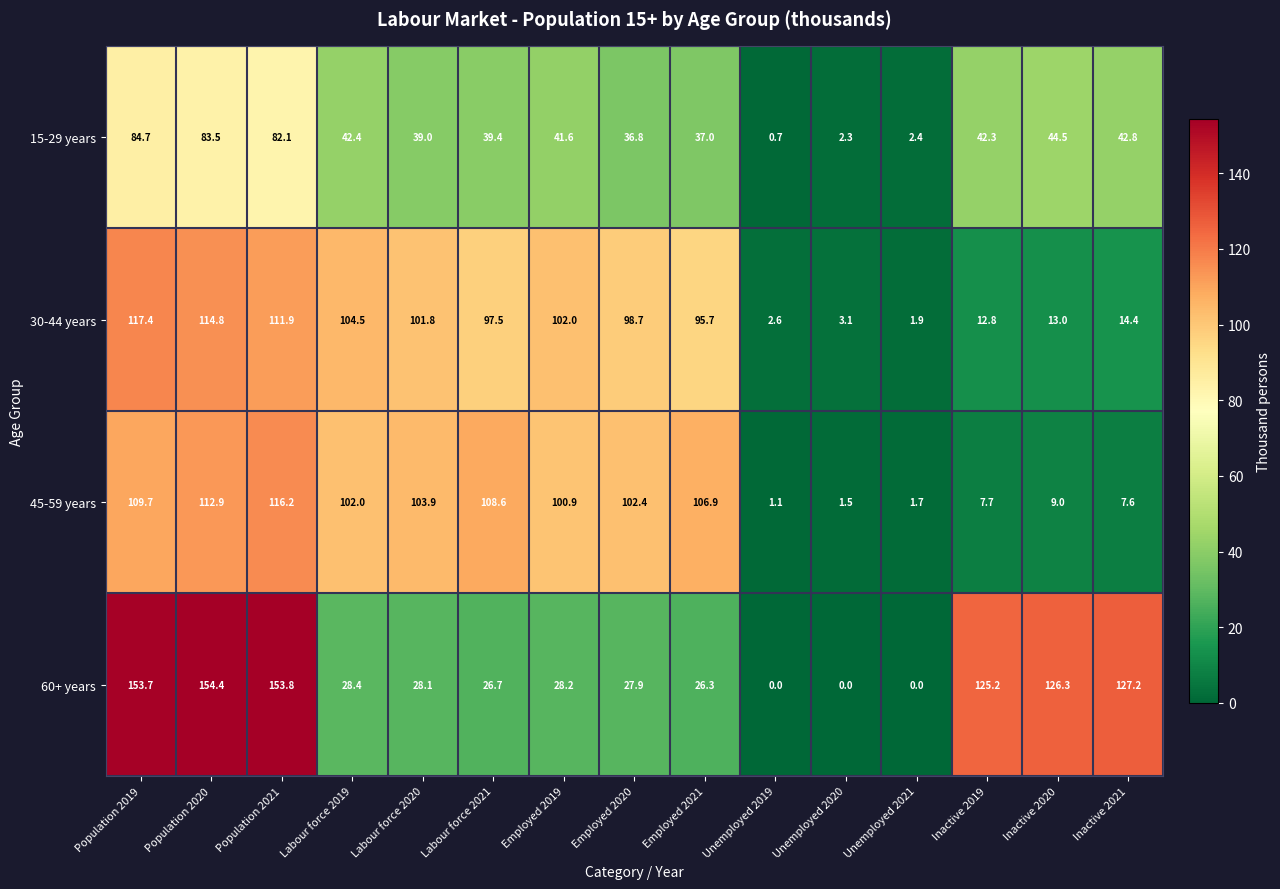

What is the difference between the highest and lowest values at Population 2020?

70.9